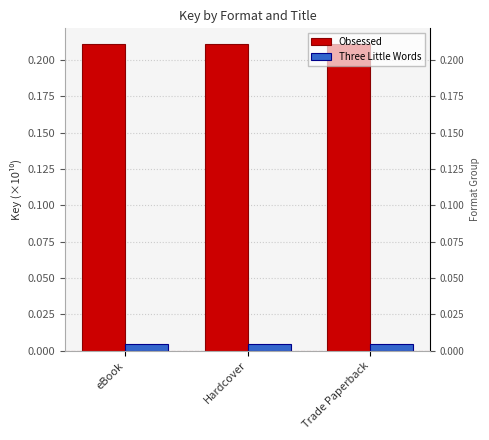

Is the value of Three Little Words at eBook greater than the value of Obsessed at Trade Paperback?

No